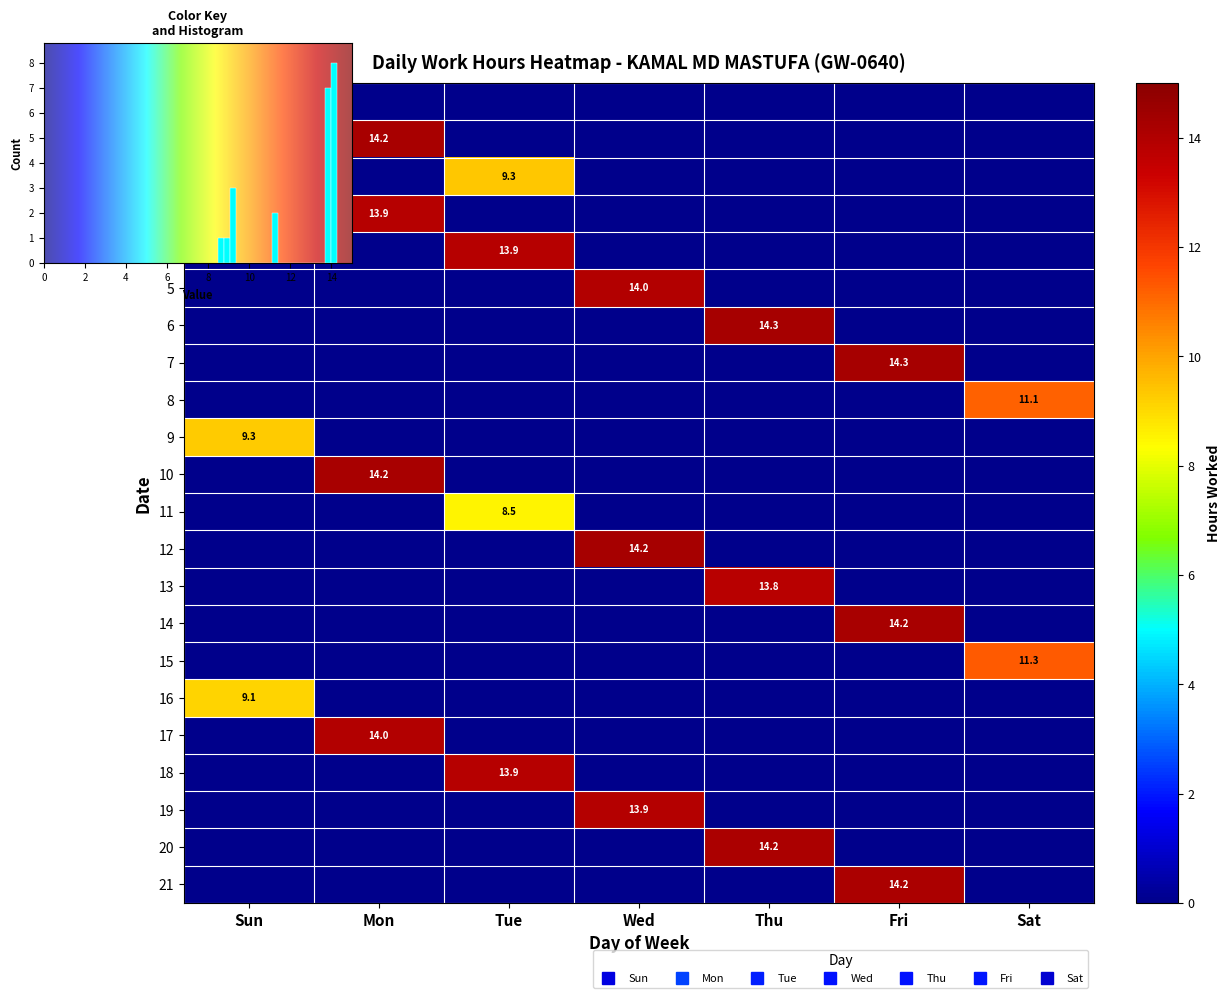

Which series has the largest total across all categories?

6